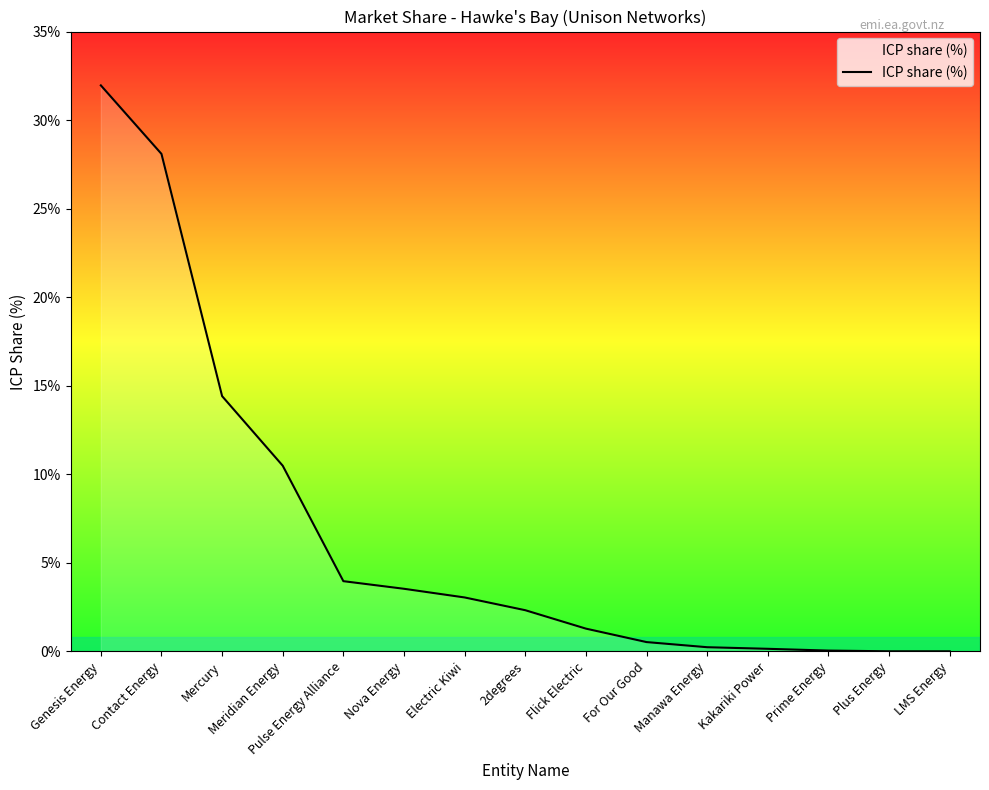

What is the difference between the values at Meridian Energy and Plus Energy?

10.5